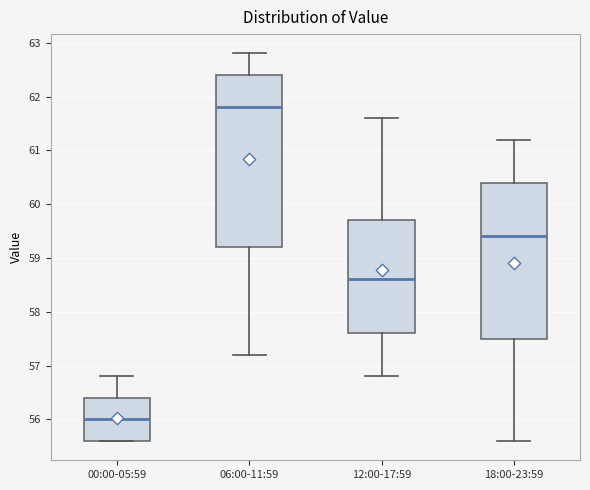

Which box has the lowest median line?

00:00-05:59